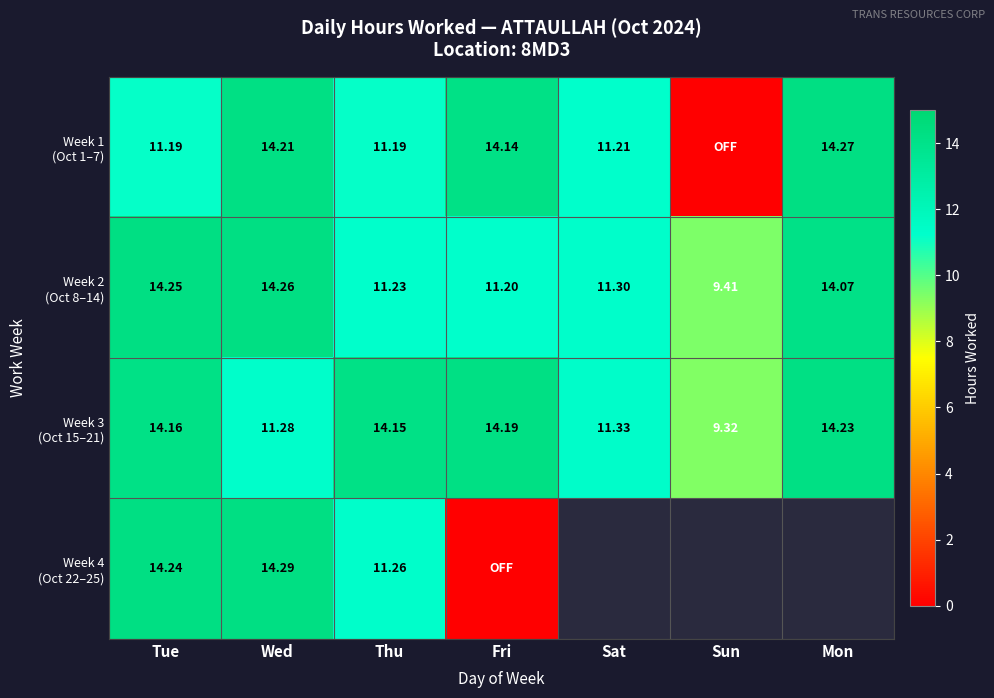

How many categories are shown in the chart?

7